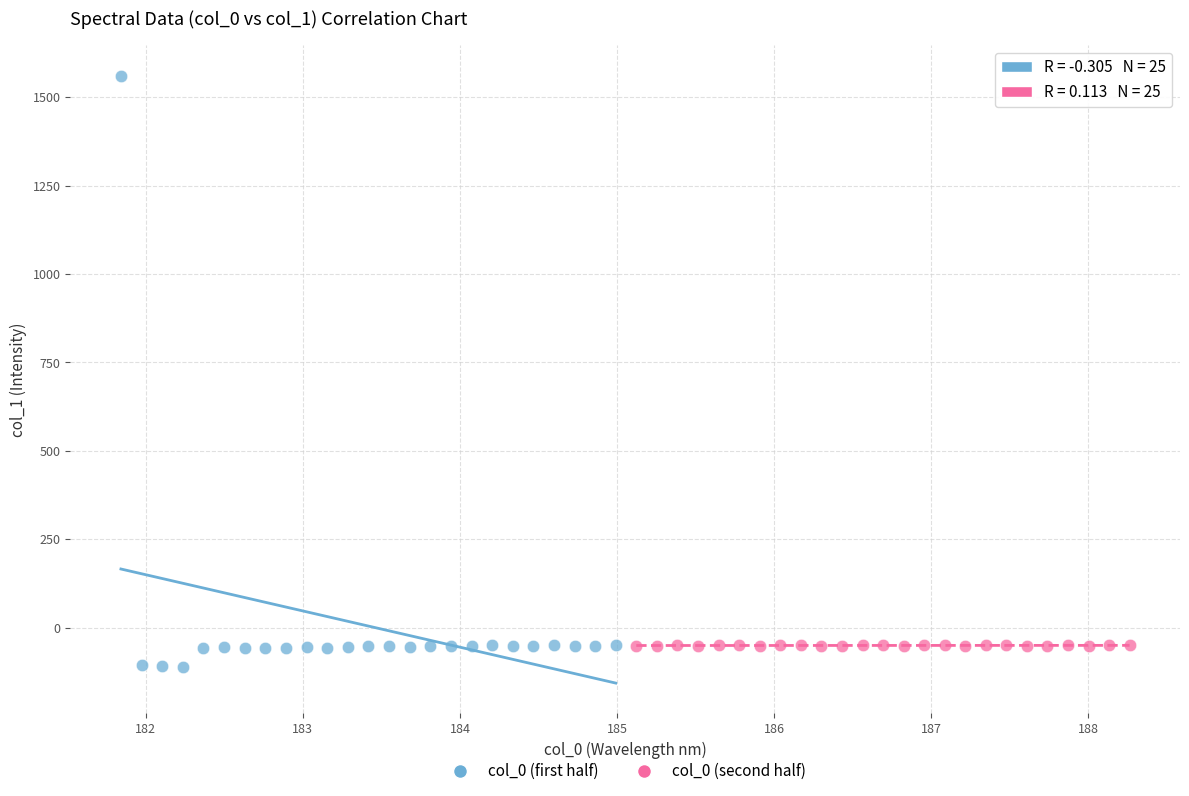

Which series has the widest spread of Y values?

col_0 (first half)